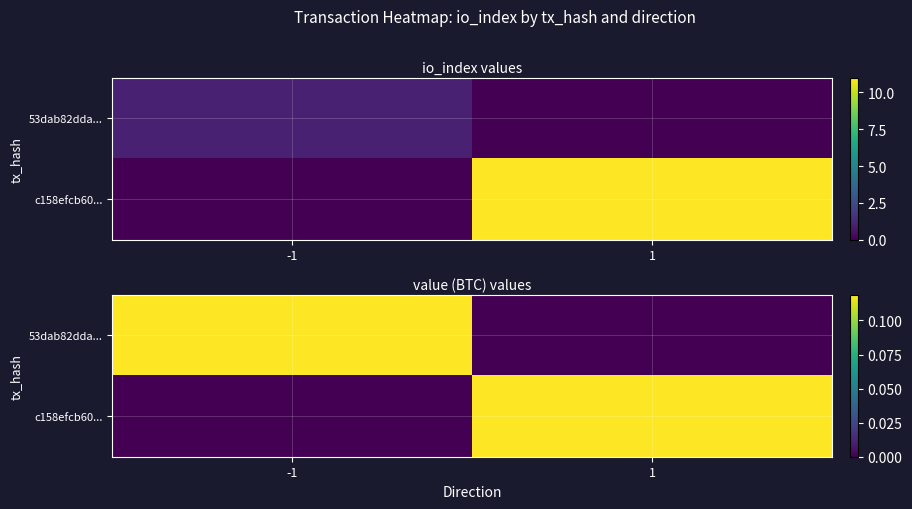

What is the difference between the maximum and minimum values in the 53dab82dda... series?

0.1